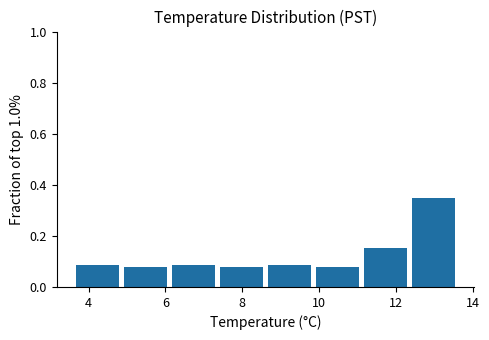

How tall is the bar that spans 4.85 to 6.10 on the x-axis? Neither the bar edges nor the heights are printed on the chart, so give them approximately, as read against the axes.

0.08